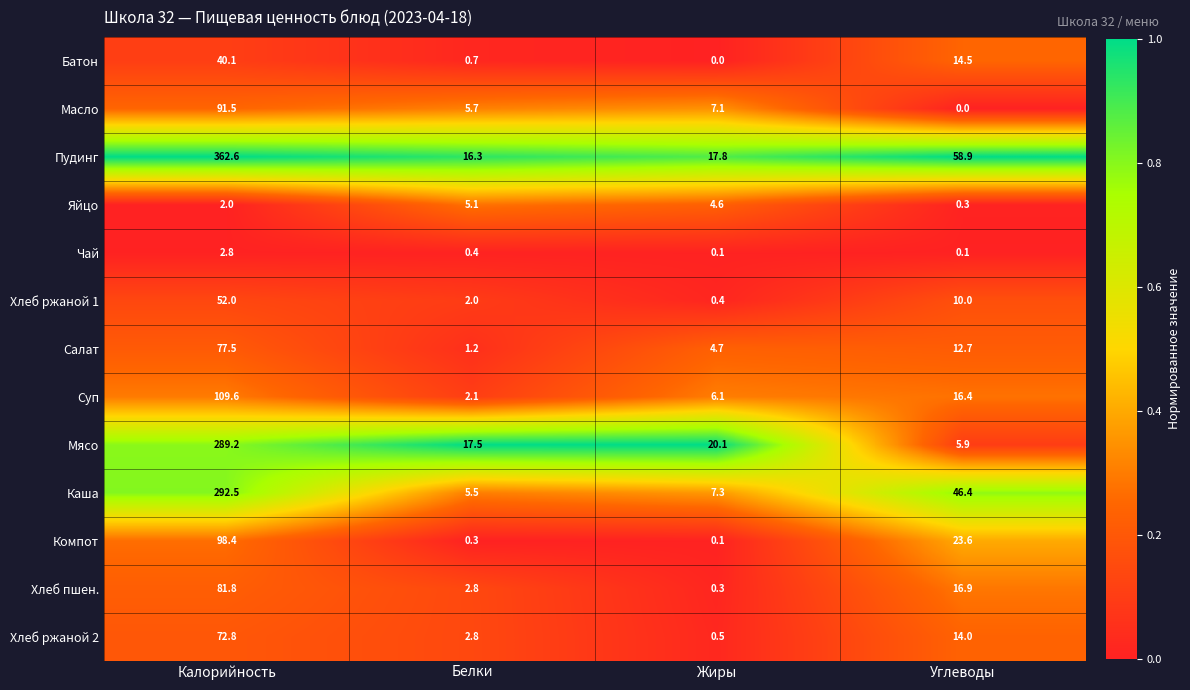

Which series changed the most between Жиры and Углеводы?

Пудинг